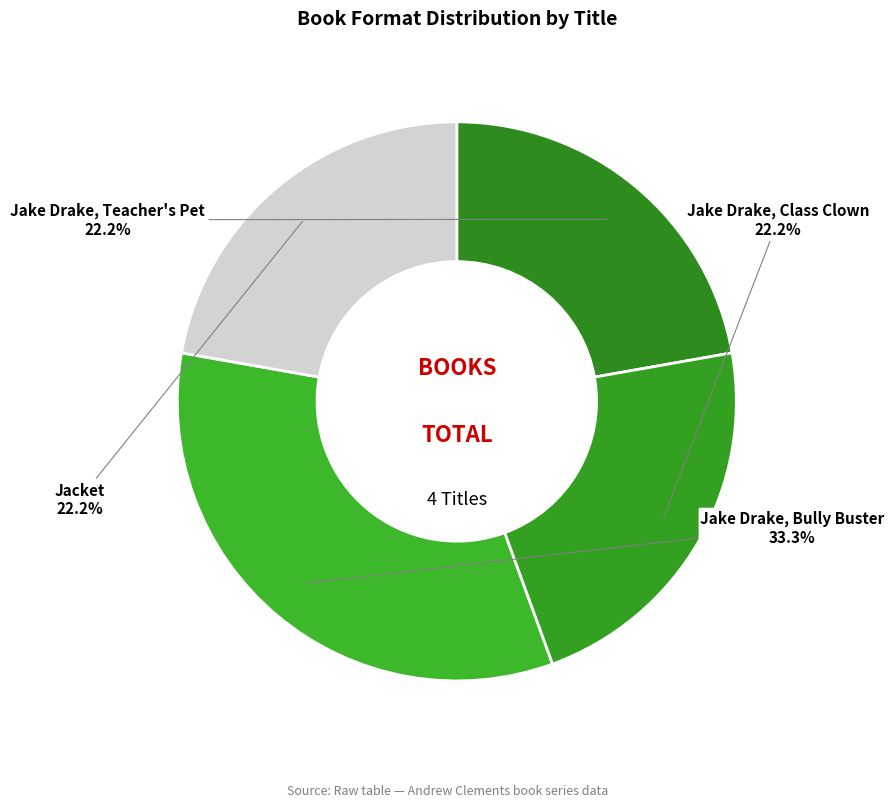

Does any single category account for the majority?

No